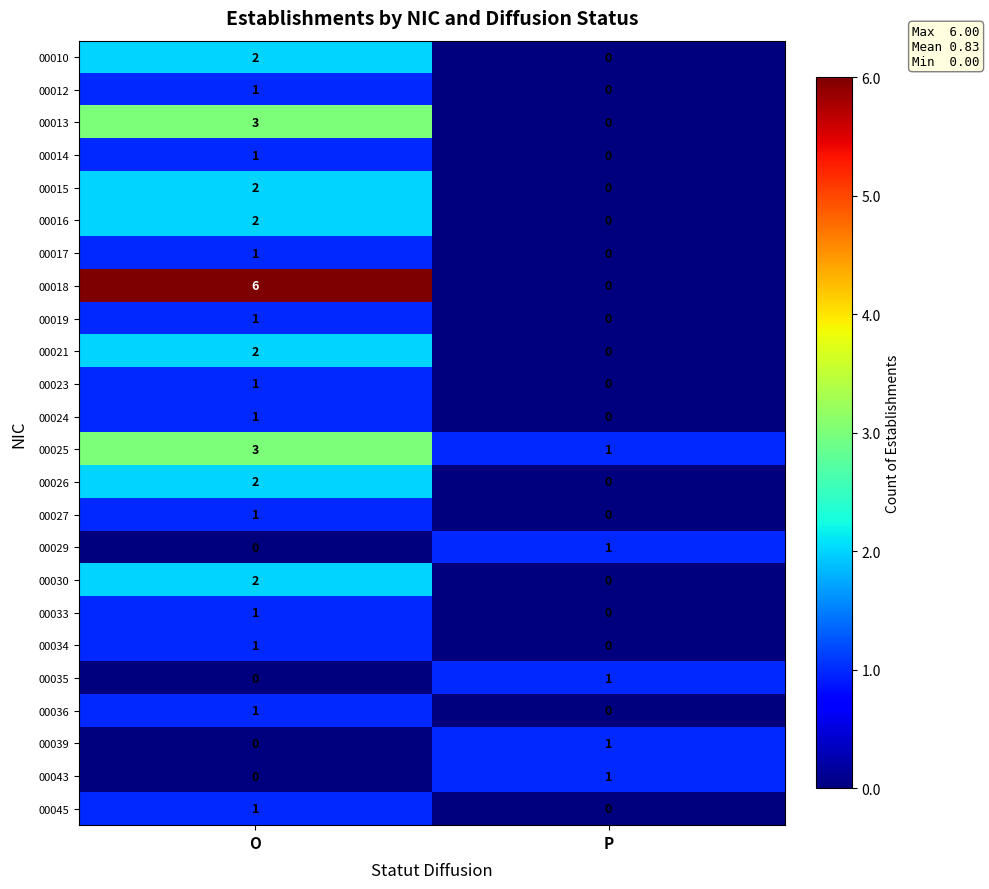

Which label corresponds to the largest value in the chart?

O